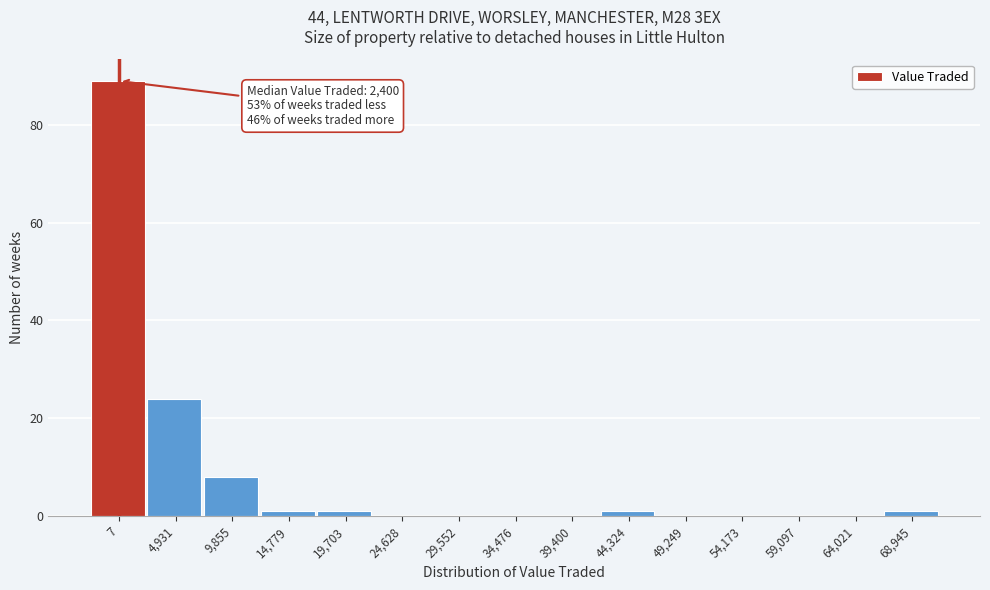

Reading left to right, list all the values displayed in this chart.

7=89	4,931=24	9,855=8	14,779=1	19,703=1	24,628=0	29,552=0	34,476=0	39,400=0	44,324=1	49,249=0	54,173=0	59,097=0	64,021=0	68,945=1